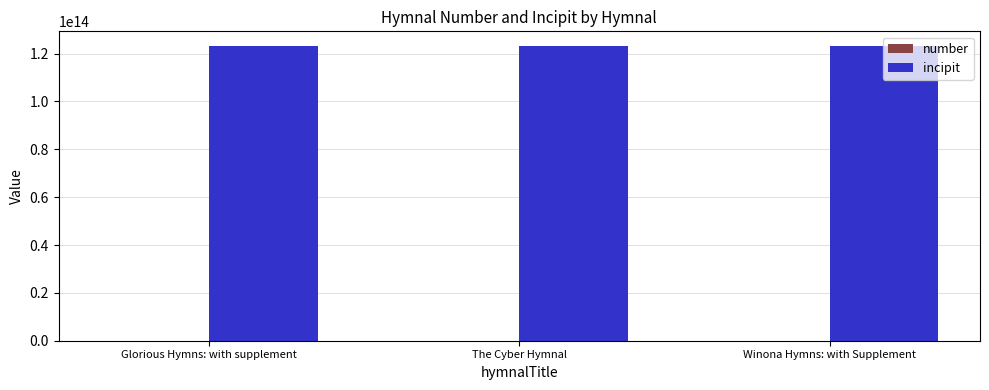

The value of incipit at The Cyber Hymnal is 123165113566533. True or false?

True